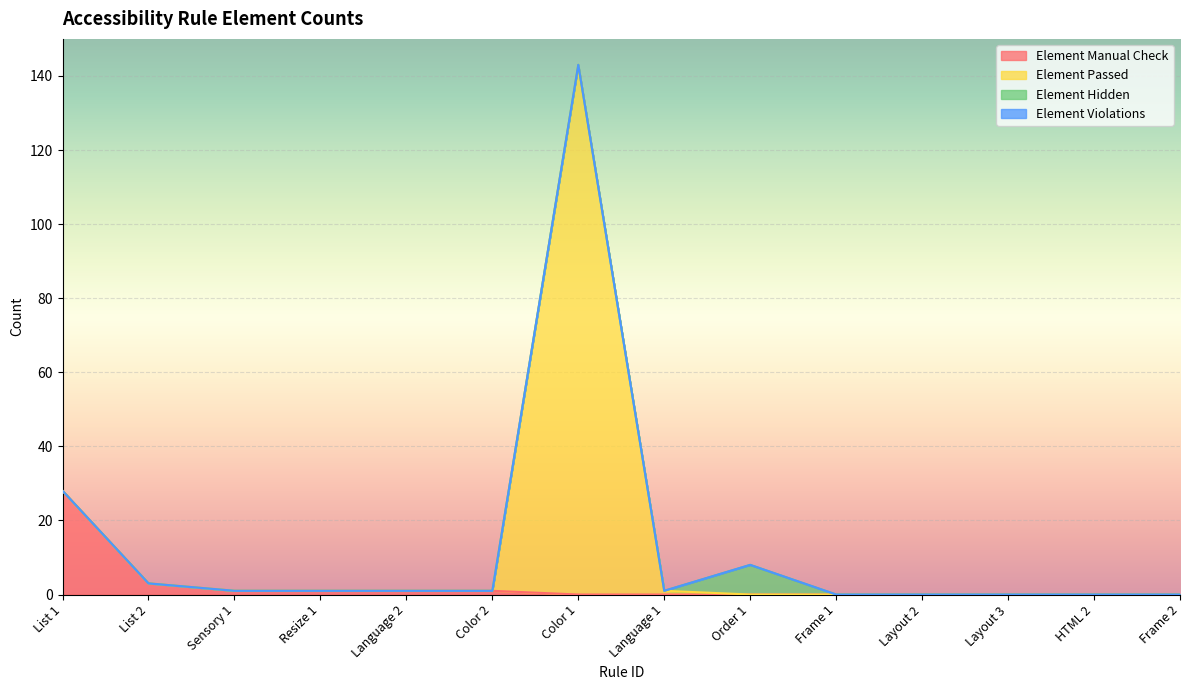

What is the highest value of the Element Manual Check series?

28